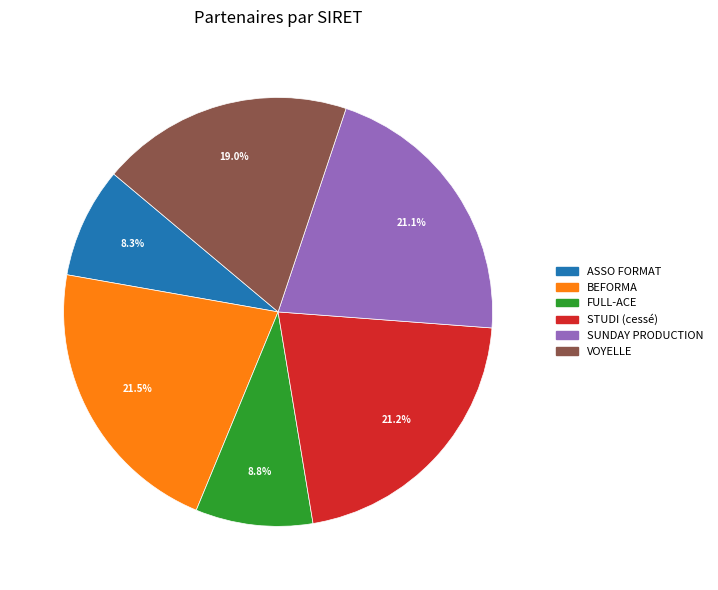

Is there any slice that represents more than half of the pie?

No